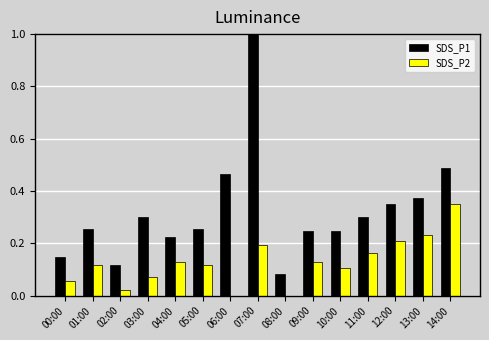

The SDS_P2 series shows 0.0 at 02:00. True or false?

True